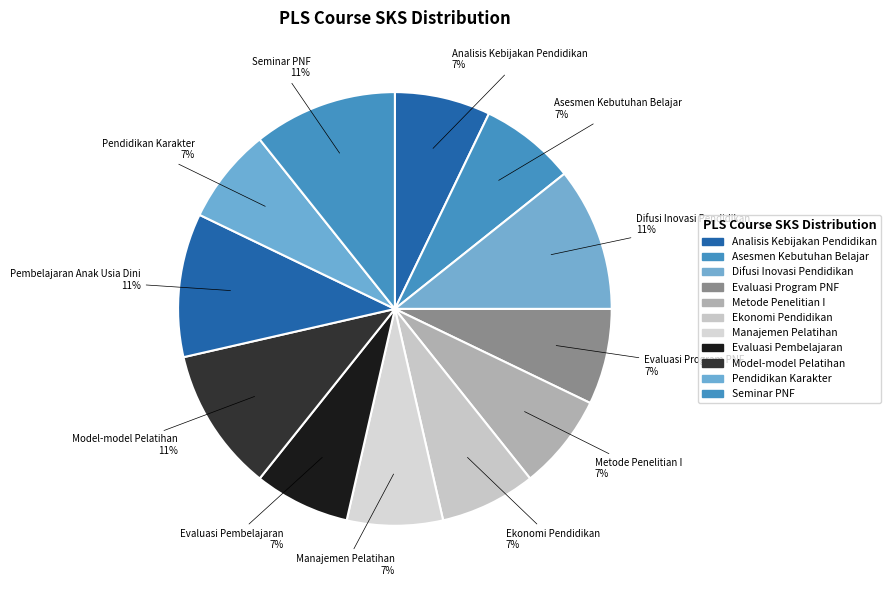

The Seminar PNF slice represents 2% of the pie. True or false?

False